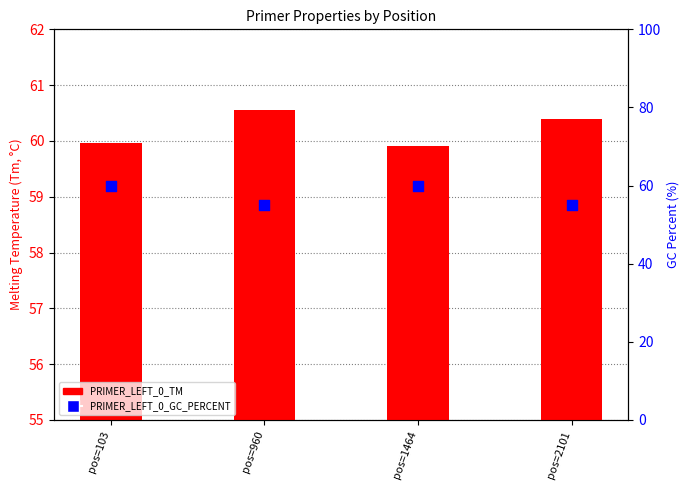

Which series reaches the minimum Y coordinate?

PRIMER_LEFT_0_GC_PERCENT